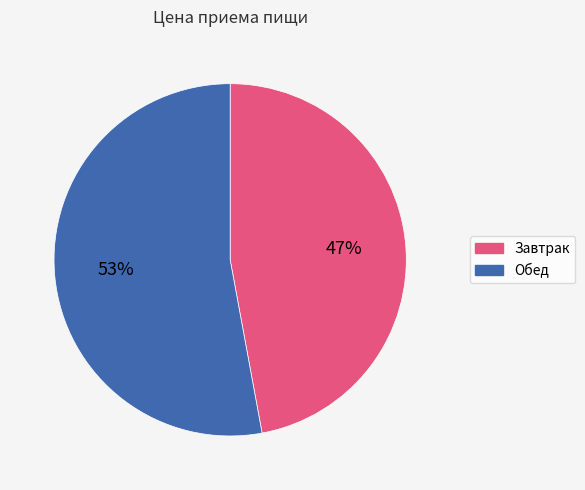

To the nearest percent, what portion does Завтрак represent?

47%